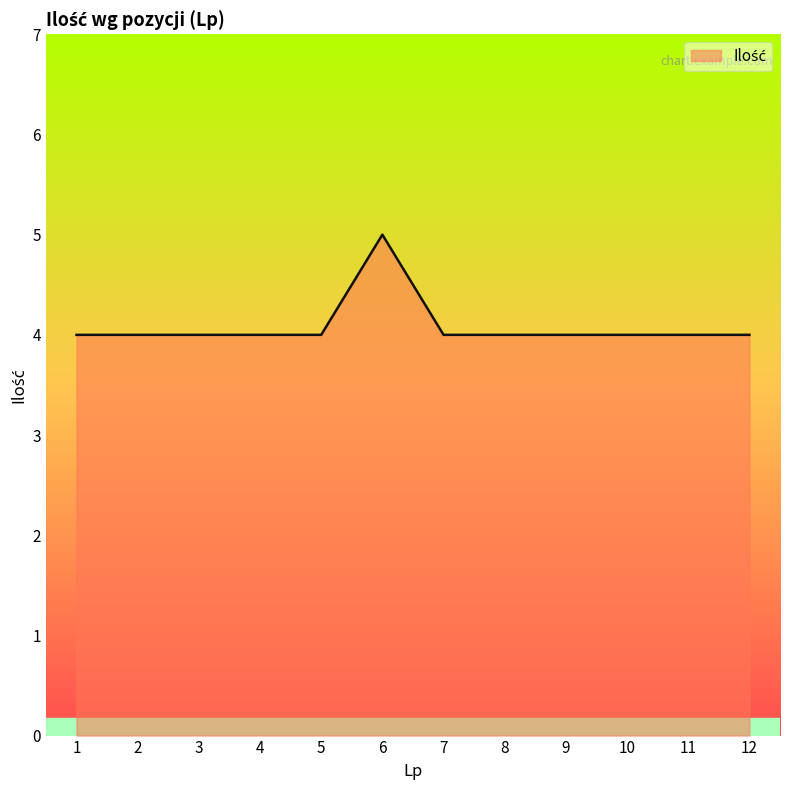

What is the sum of all values?

49